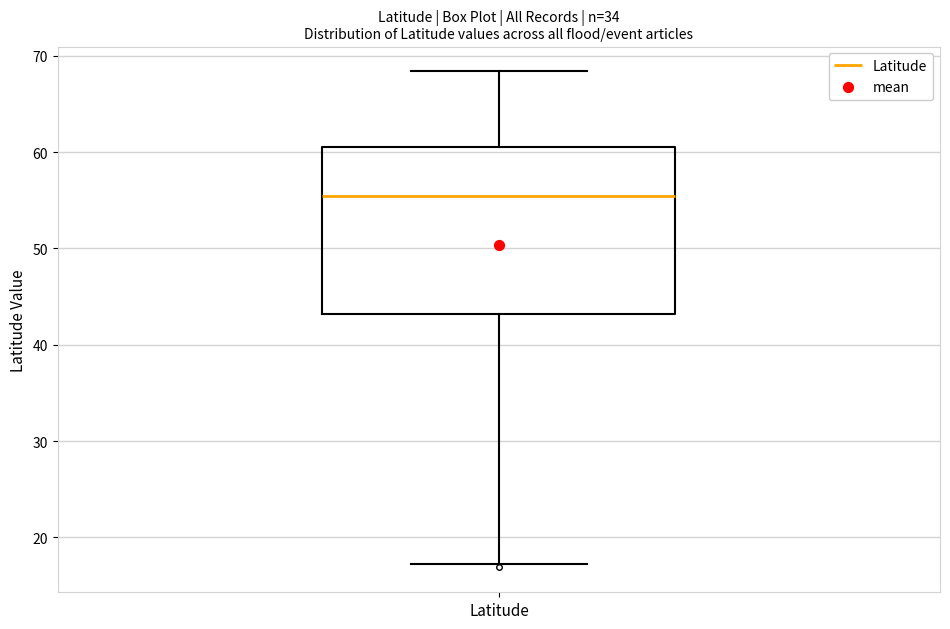

Read this box plot against the y-axis: the position of the median line, the range covered by the box, and the ends of both whiskers. The values are not printed on the chart, so give them approximately, as read against the axis.

median 55, box 43 to 61, whiskers 17 to 68